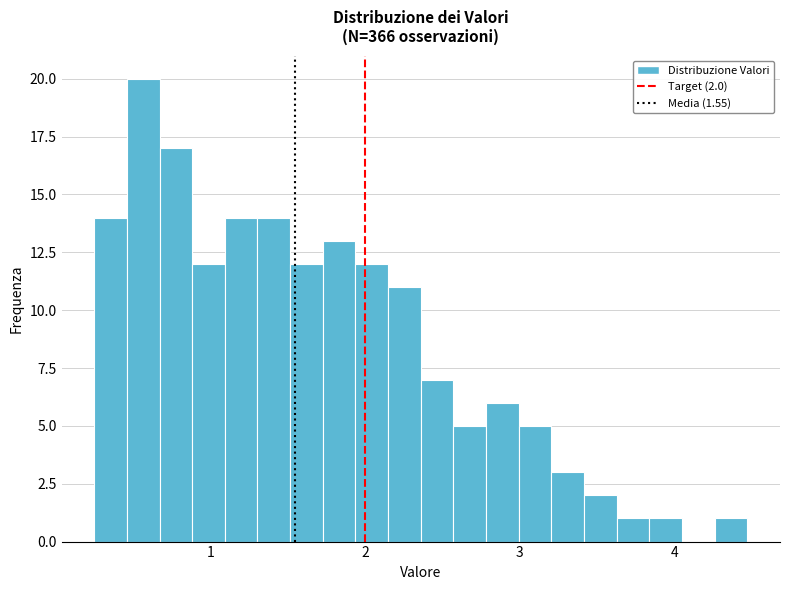

Around what value on the x-axis is the tallest bar? Give the approximate position of its centre, as read against the axis.

0.6